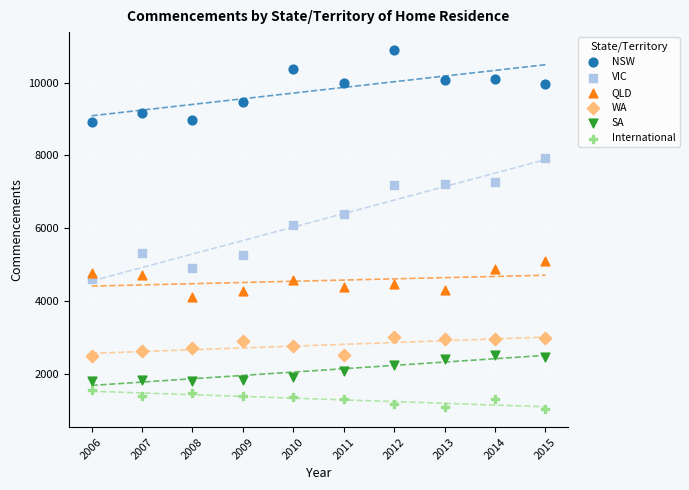

Which series reaches the minimum Y coordinate?

International